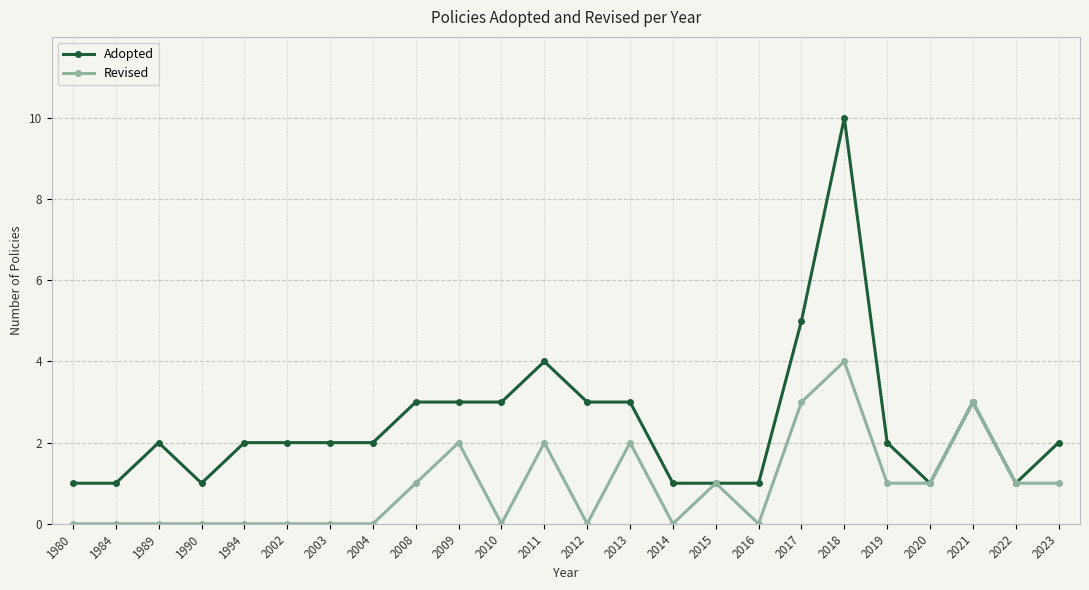

Count the number of data series in this chart.

2